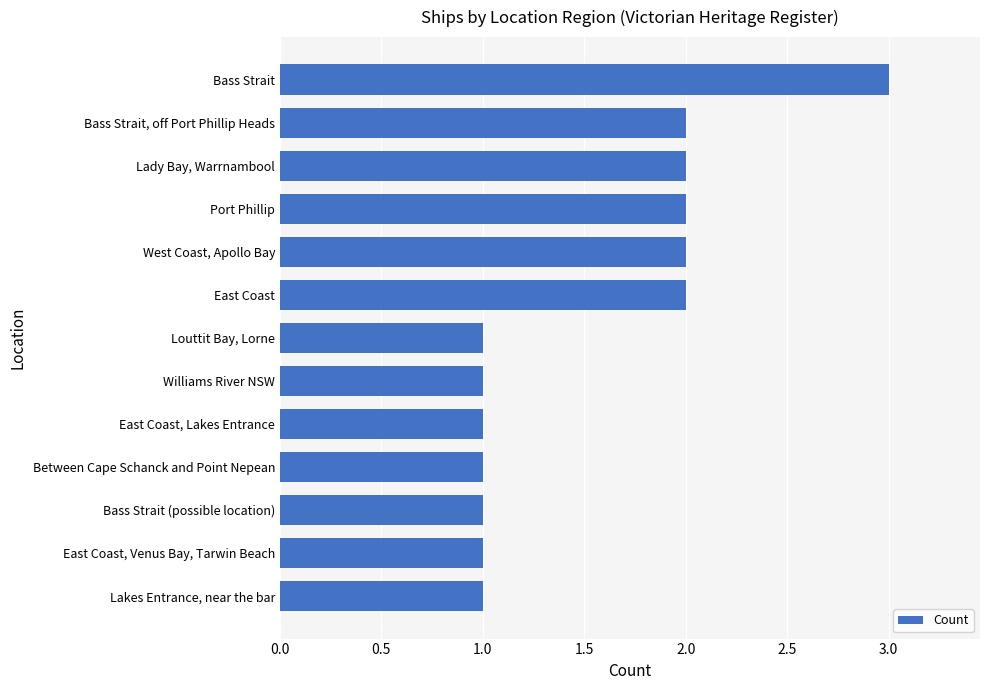

Is it true that the value at Lady Bay, Warrnambool is 2?

True